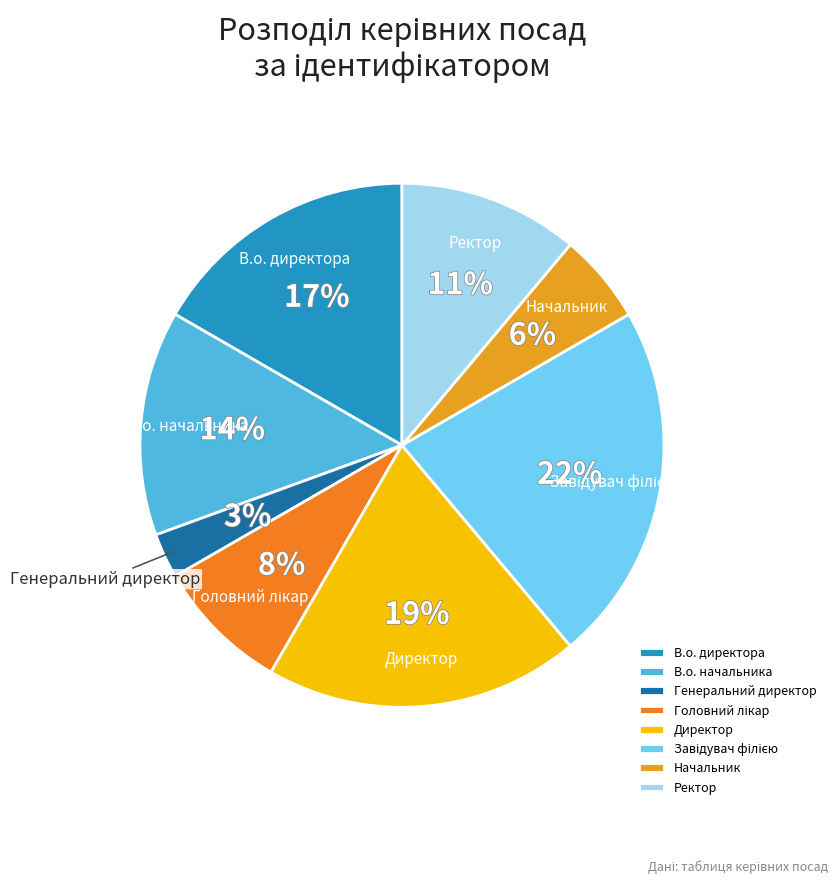

Count the number of slices in the pie.

8